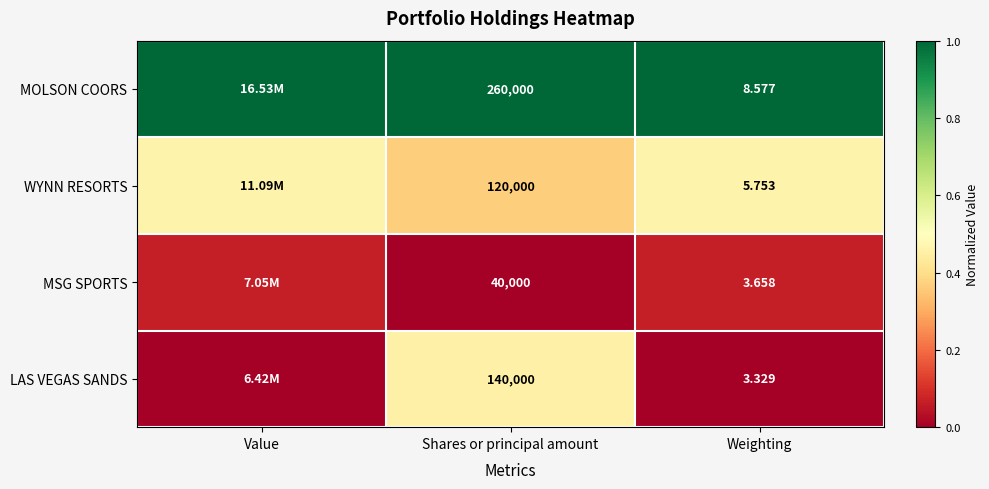

At Shares or principal amount, list the series in order from smallest to largest.

MSG SPORTS, WYNN RESORTS, LAS VEGAS SANDS, MOLSON COORS